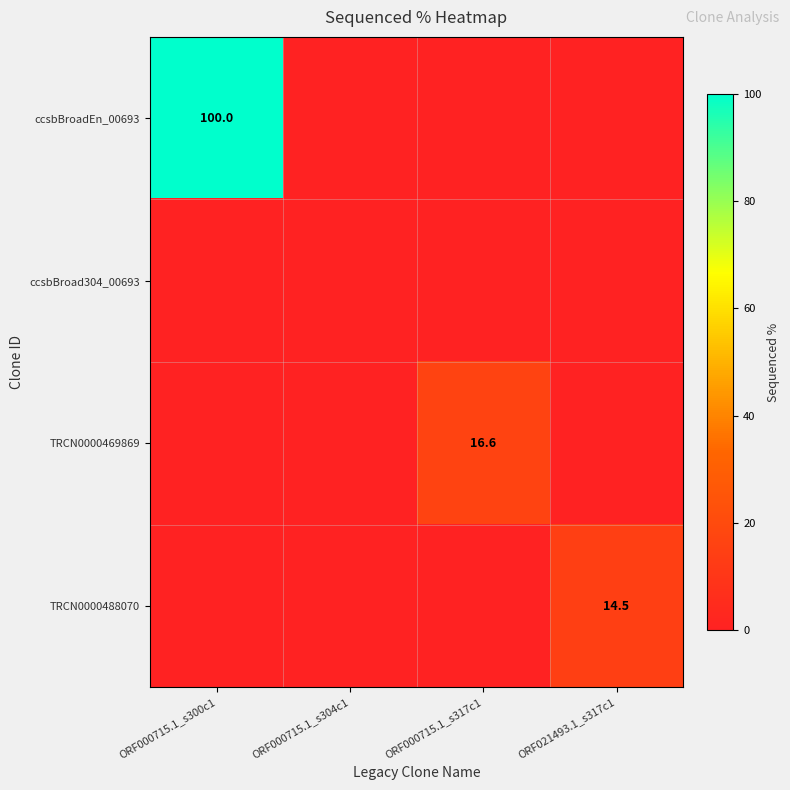

Is it true that TRCN0000488070 equals 14.5 at ORF021493.1_s317c1?

True